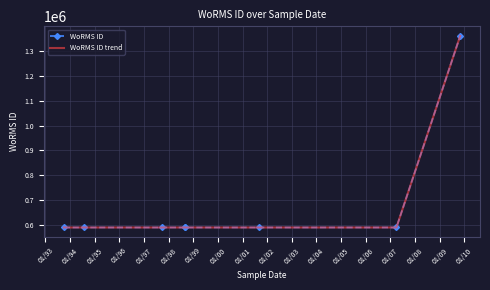

How many lines are shown in the chart?

2